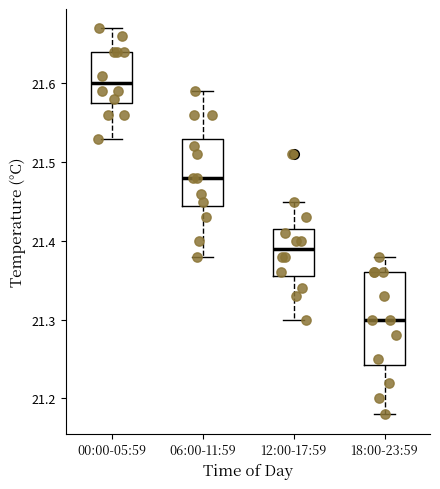

Which box has the lowest median line?

18:00-23:59